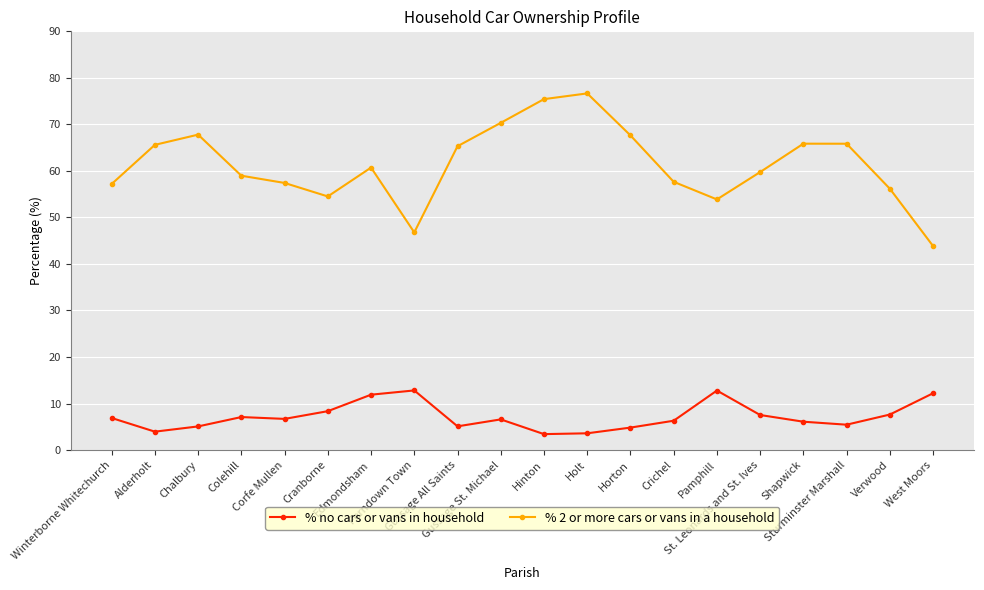

What is the label of the 11th point from the right?

Gussage St. Michael